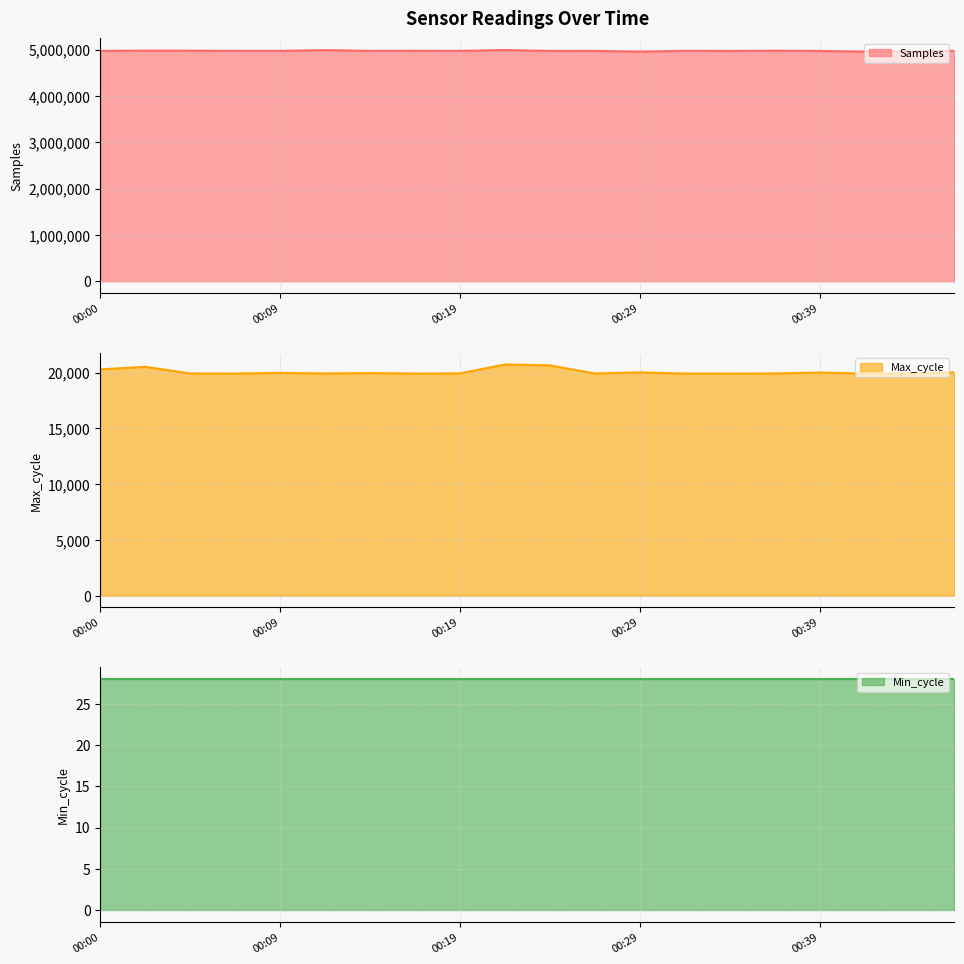

How many values in the Samples line series exceed 4978363?

9